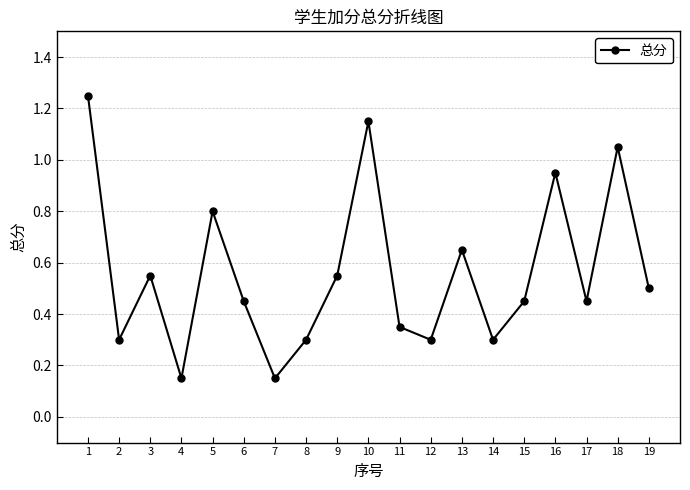

Is it true that the value at 12 is 0.3?

True